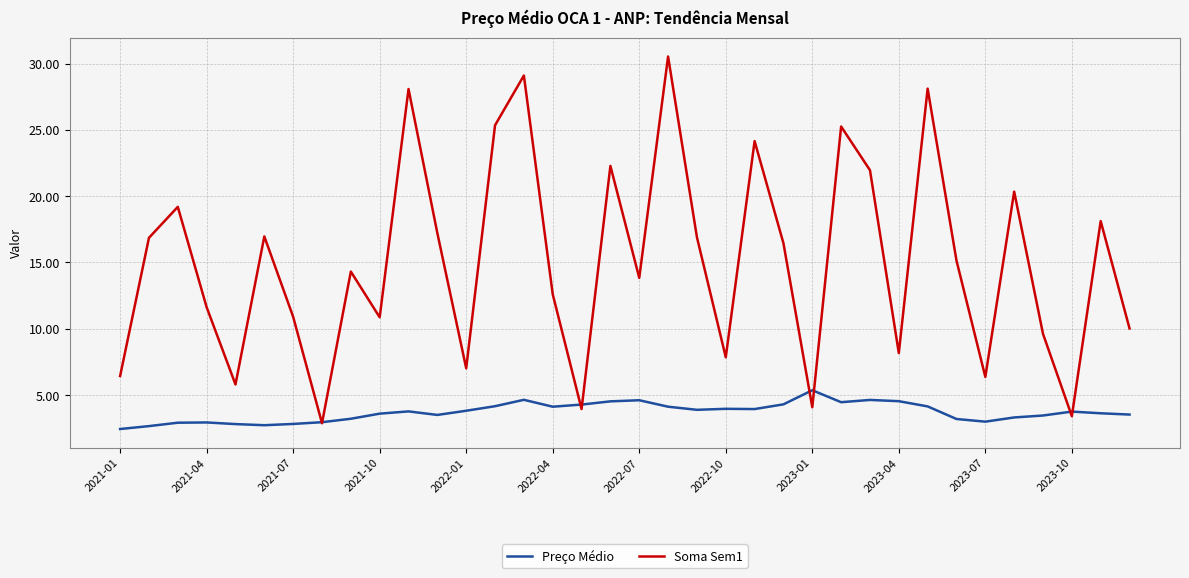

Which series has the widest spread of values?

Soma Sem1